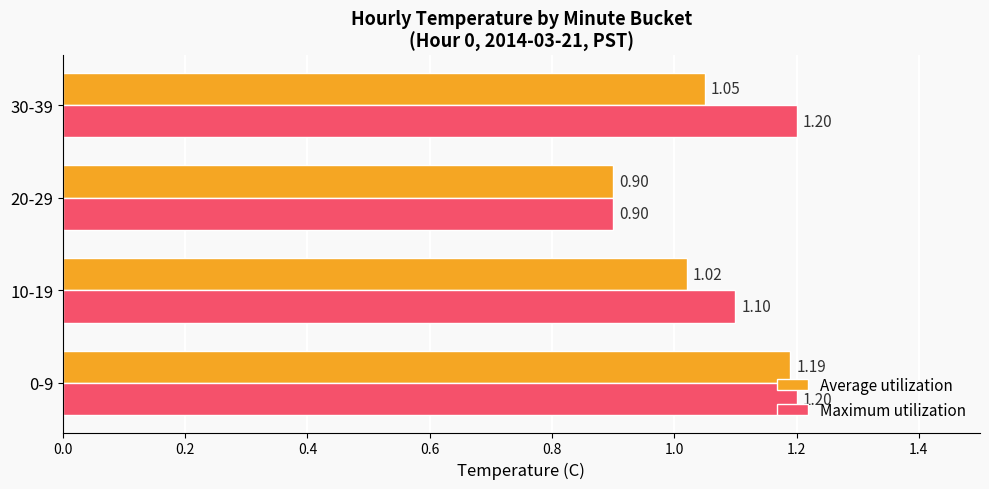

What is the sum of all Maximum utilization values?

4.4